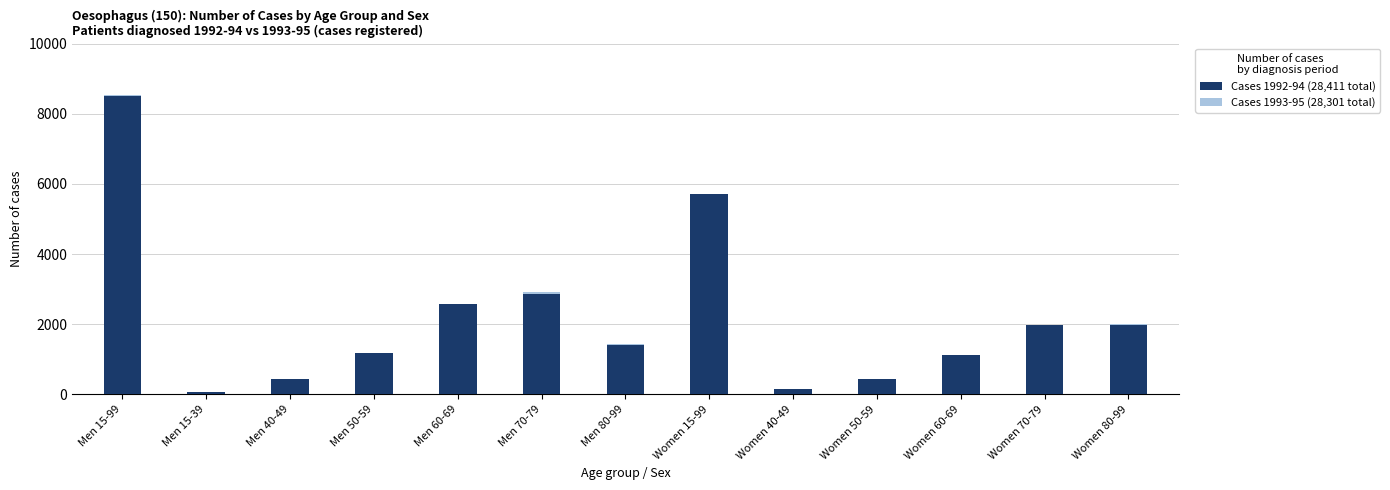

What is the value of the Cases 1992-94 bar at the 5th from the left?

2572